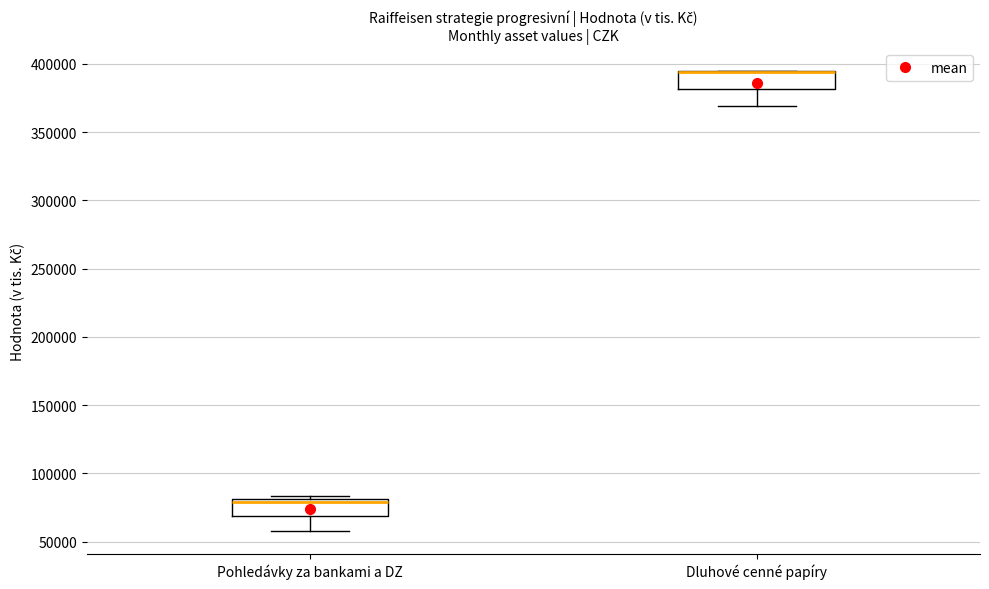

Where is the lower edge of the box for Dluhové cenné papíry on the y-axis? The values are not printed on the chart, so give them approximately, as read against the axis.

380000